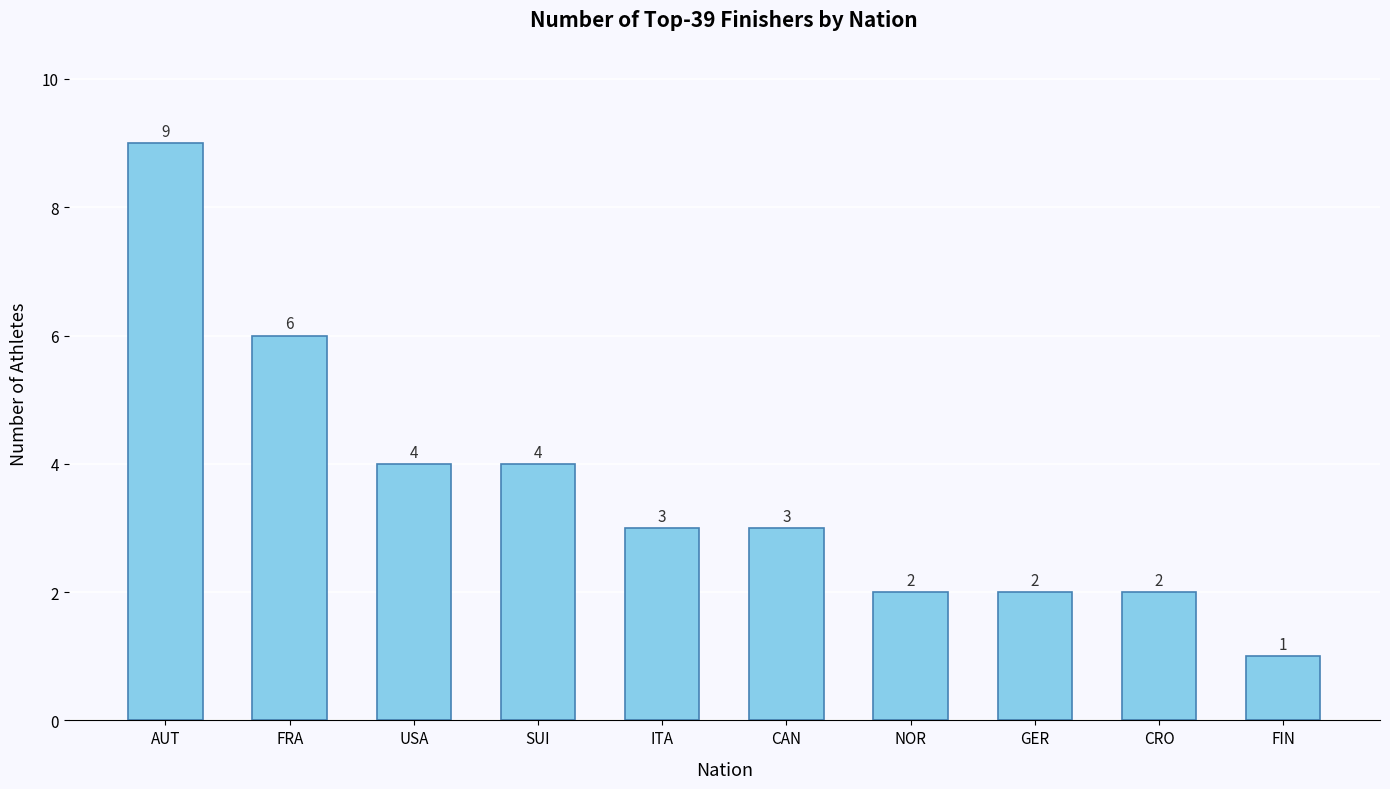

Reading right to left, transcribe all the data shown in this chart.

FIN=1	CRO=2	GER=2	NOR=2	CAN=3	ITA=3	SUI=4	USA=4	FRA=6	AUT=9